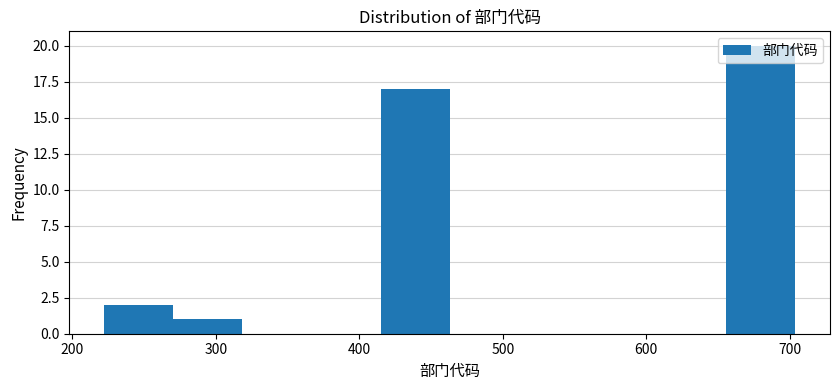

Reading left to right, transcribe this chart: for each bar, give the range it covers on the x-axis and its height. Neither the bar edges nor the heights are printed on the chart, so give them approximately, as read against the axes.

220 to 270: 2
270 to 320: 1
320 to 370: 0
370 to 410: 0
410 to 460: 17
460 to 510: 0
510 to 560: 0
560 to 610: 0
610 to 660: 0
660 to 700: 20